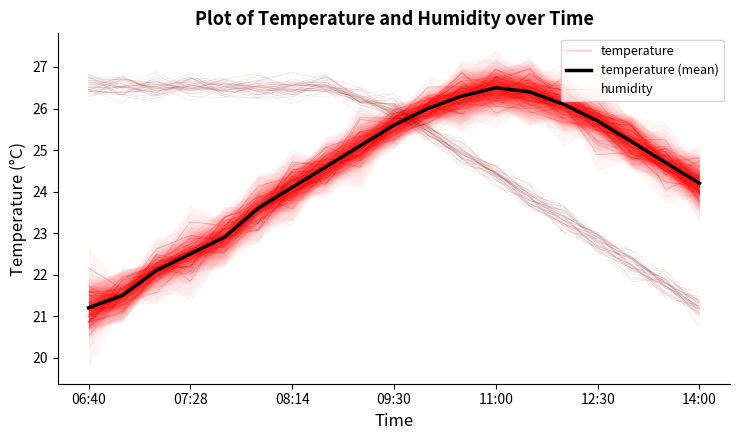

What are all the series names shown in the legend?

temperature, temperature (mean), humidity